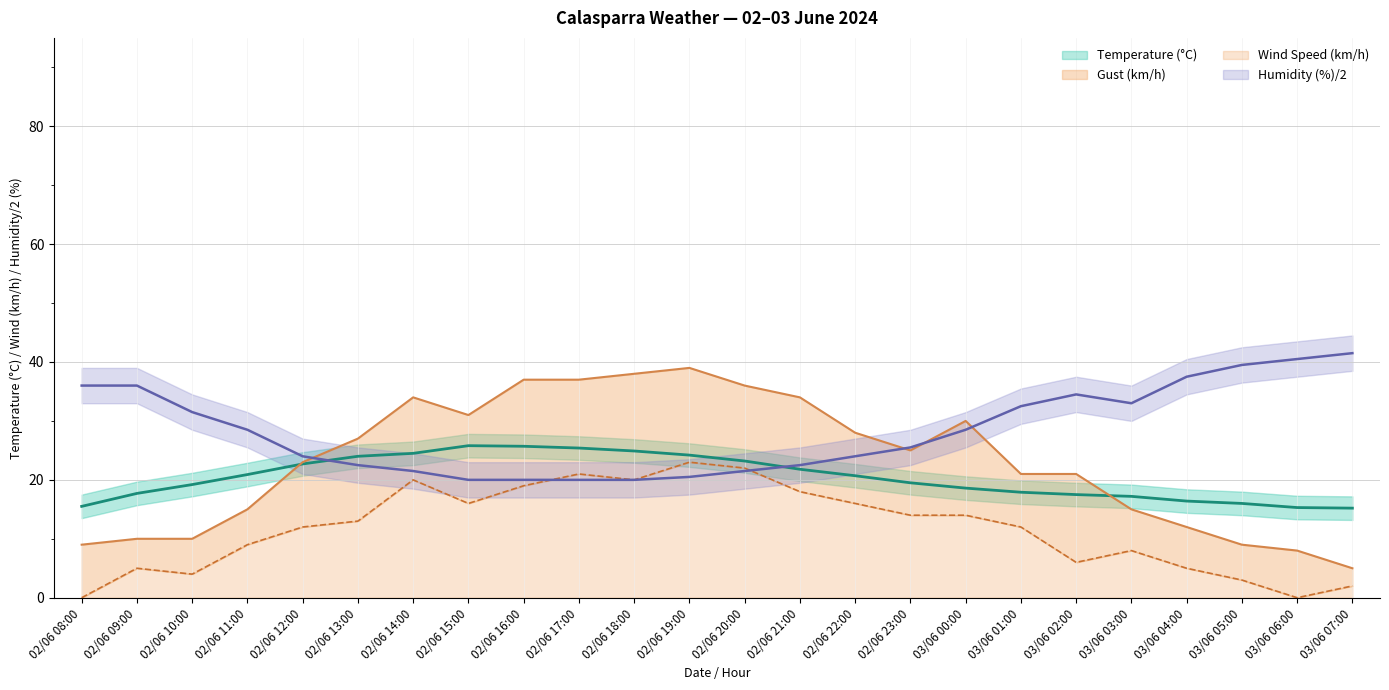

What is the label of the 23rd point from the right?

02/06 09:00